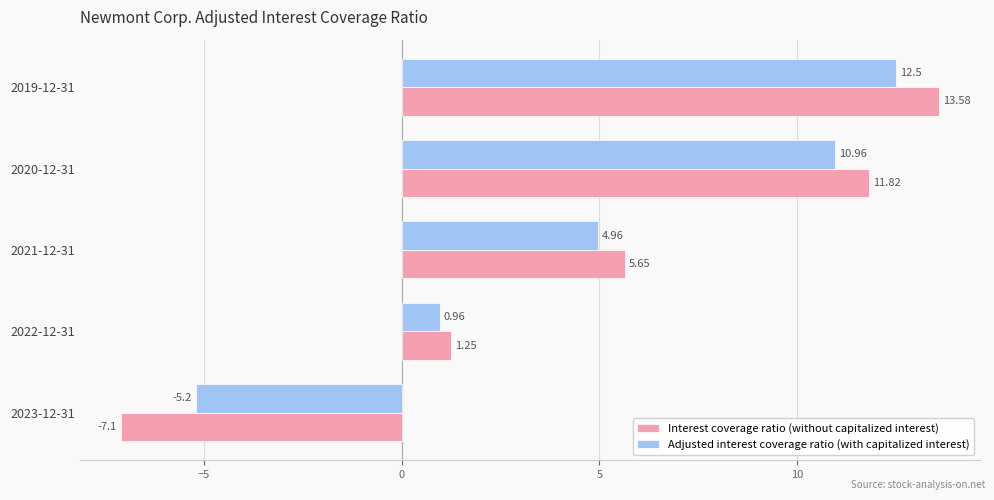

At how many categories does at least one series exceed 3?

3